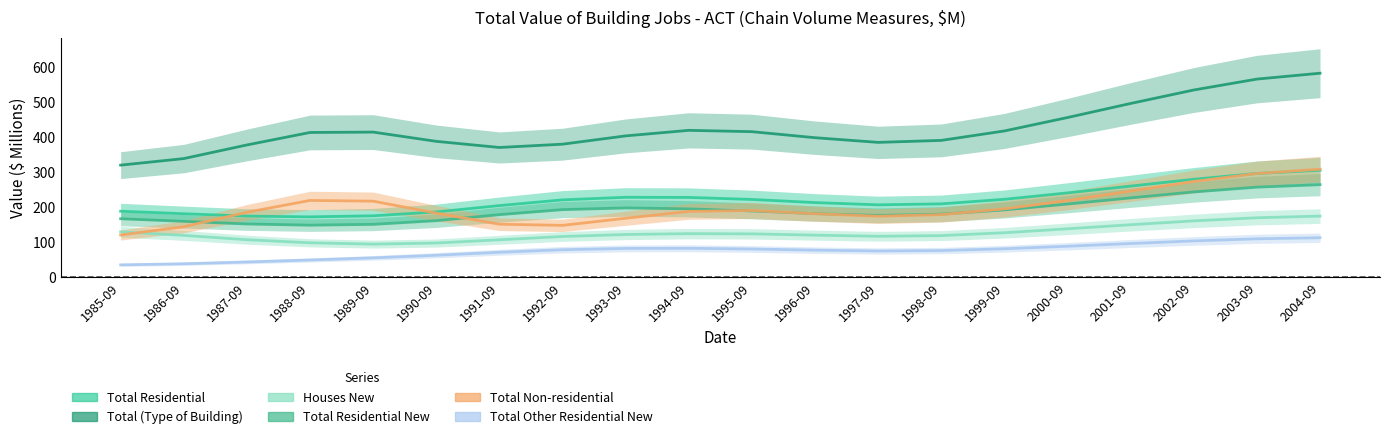

Does the chart have visible grid lines?

No